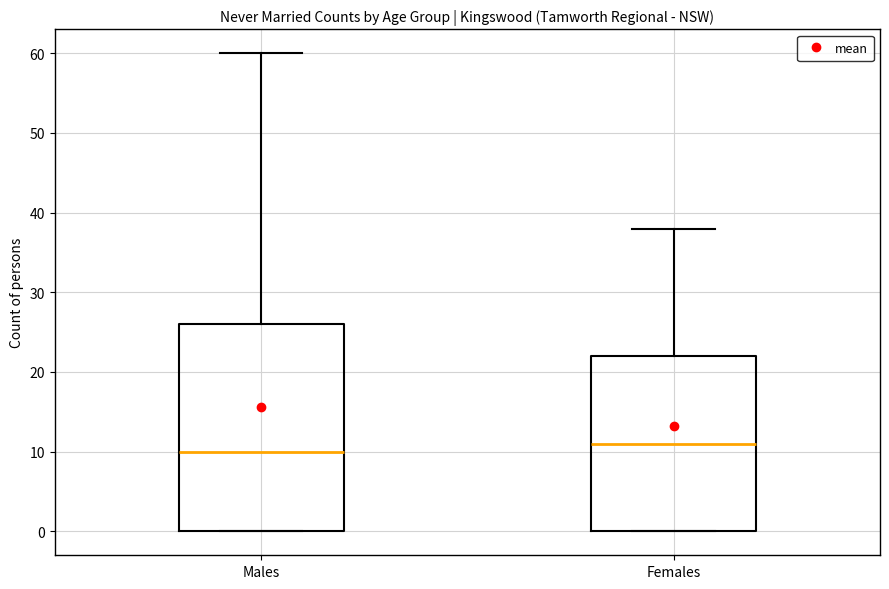

Reading left to right, read every box against the y-axis: the position of its median line, the range the box covers, and the ends of its whiskers. The values are not printed on the chart, so give them approximately, as read against the axis.

Males: median 10, box 0 to 26, whiskers 0 to 60
Females: median 11, box 0 to 22, whiskers 0 to 38